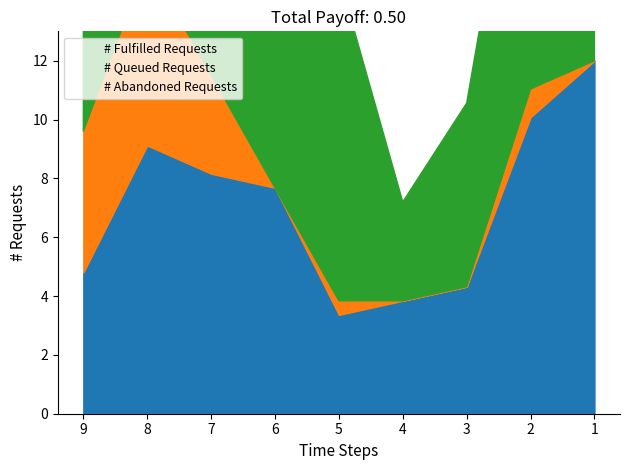

At which category does # Abandoned Requests reach its first local valley?

7